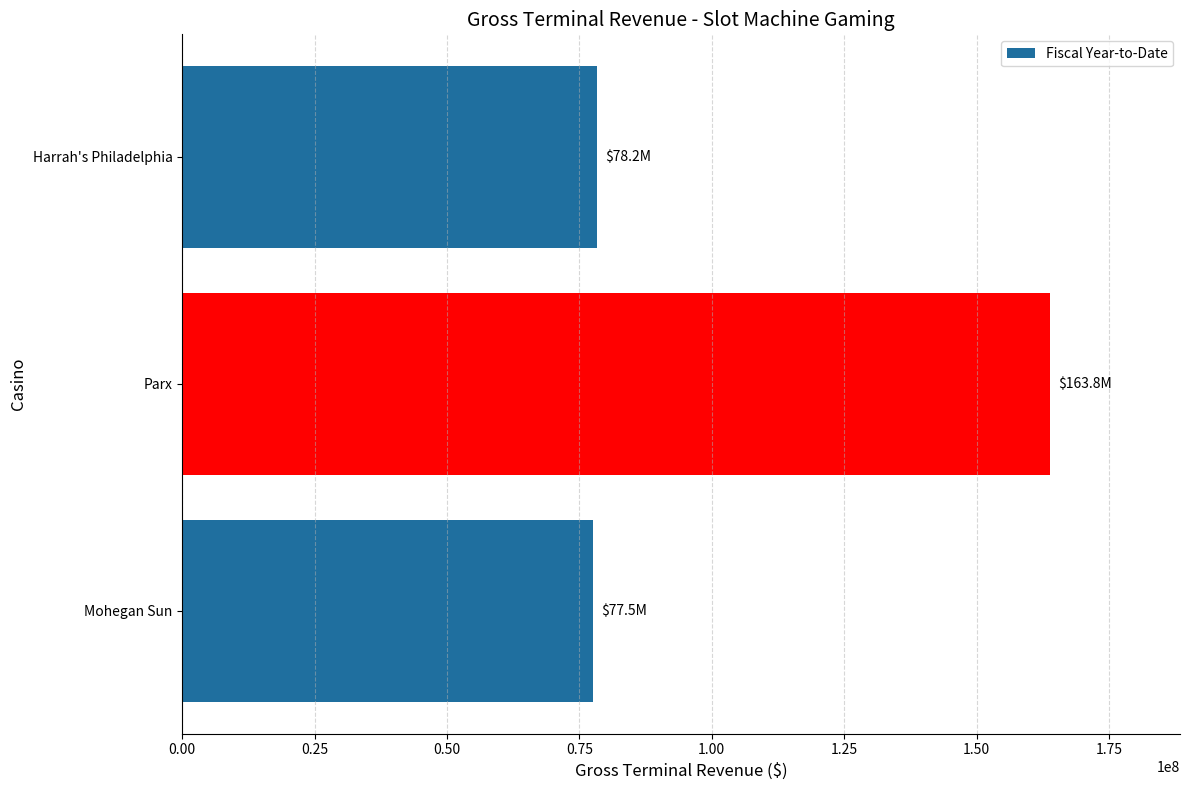

Where is the data nearest to the value 120668760?

Harrah's Philadelphia